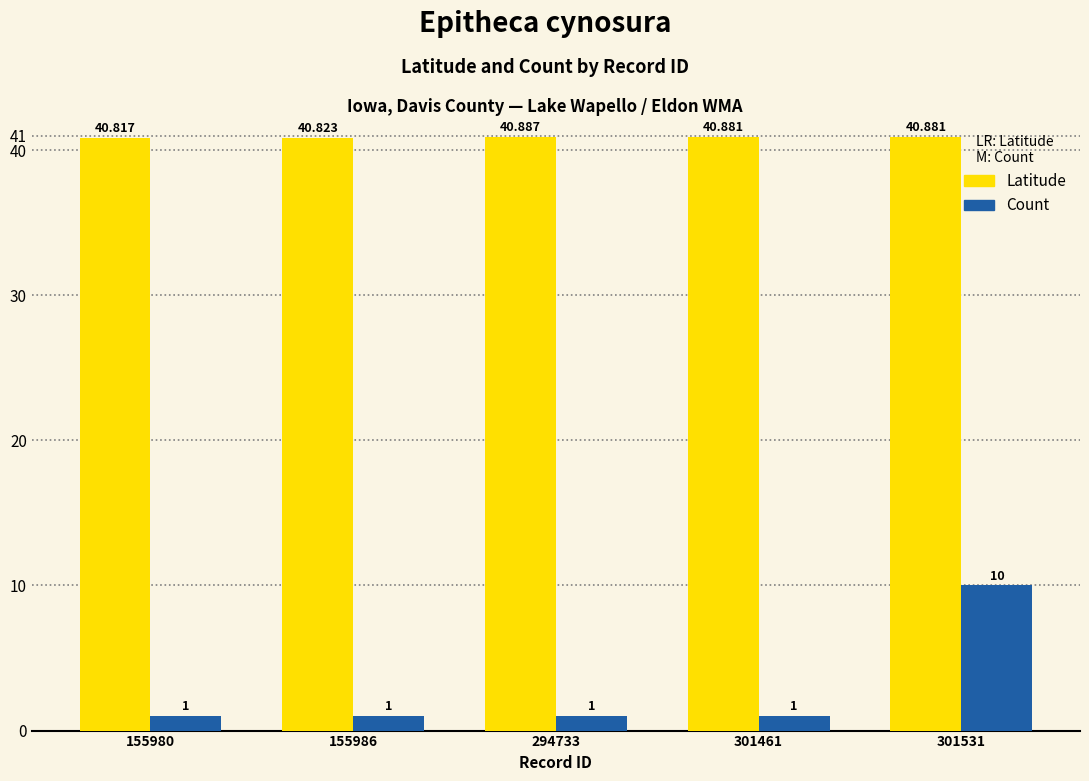

Rank the series by their average value, from lowest to highest.

Count, Latitude